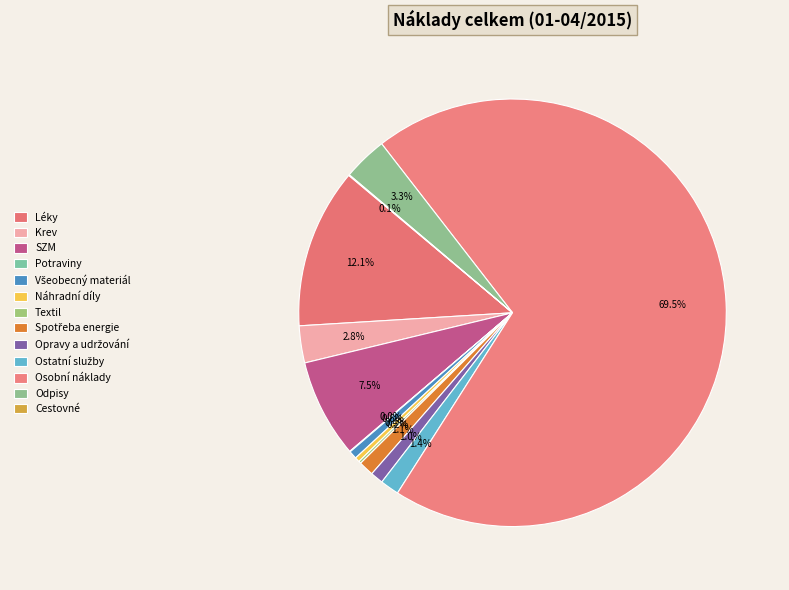

What is the total percentage of Textil and Opravy a udržování?

1.2%